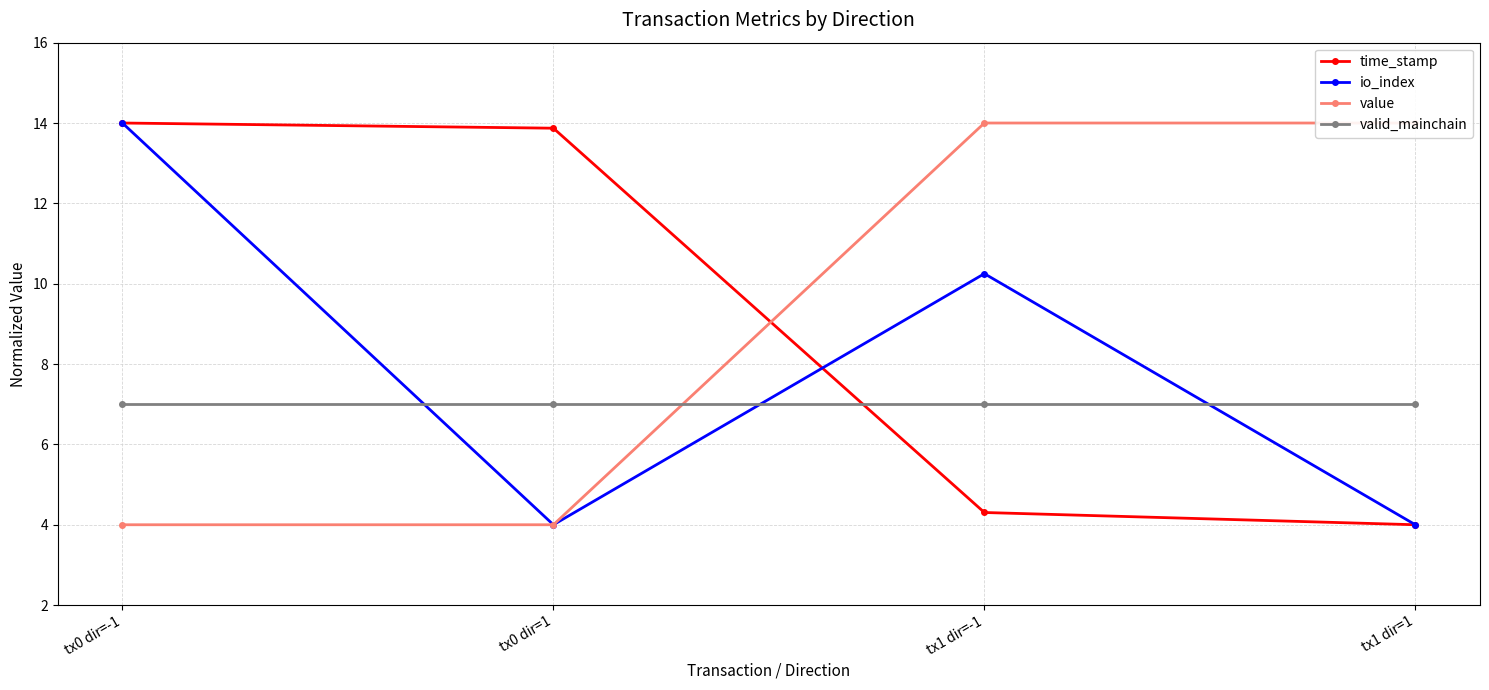

List the series in order of their peak value, lowest first.

valid_mainchain, time_stamp, io_index, value